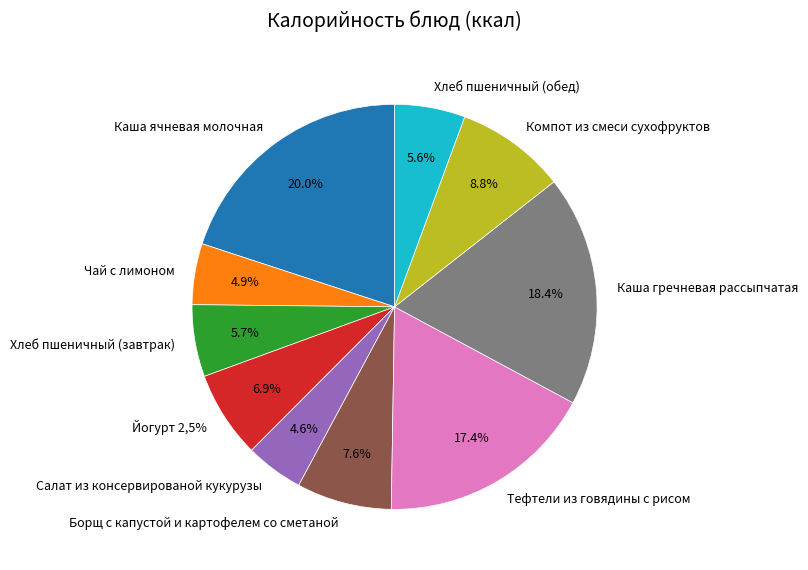

Count the number of slices in the pie.

10